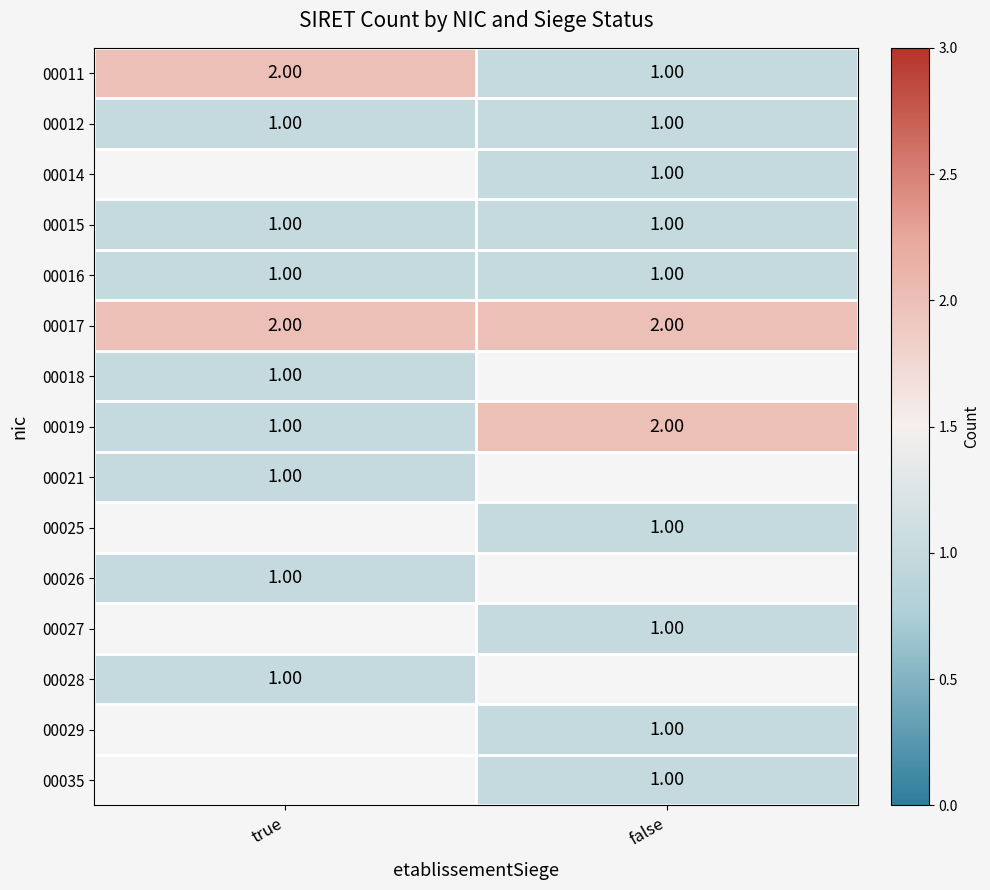

Count the number of categories in the chart.

2